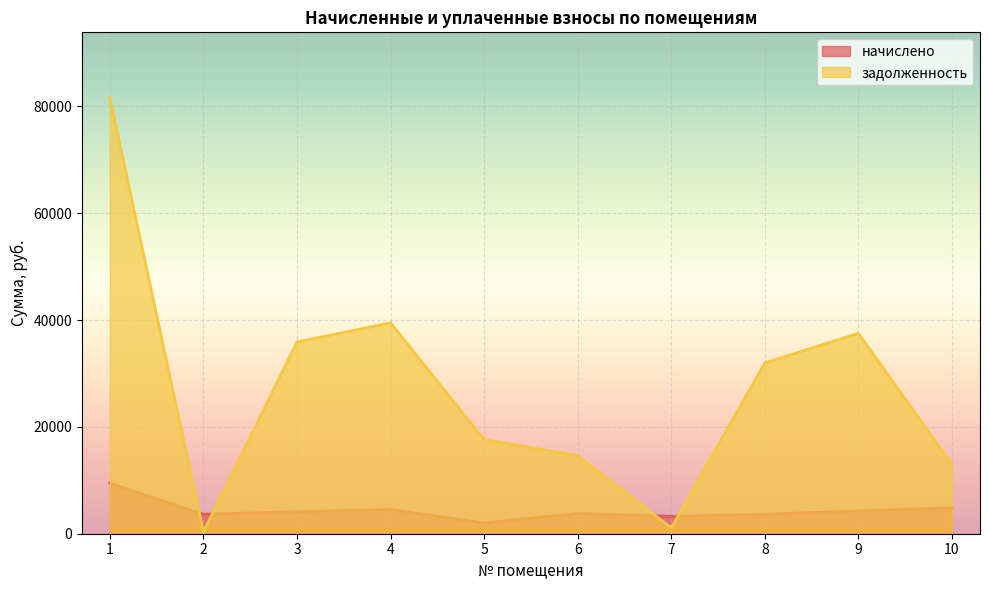

Which has a higher value, 10 or 6?

10